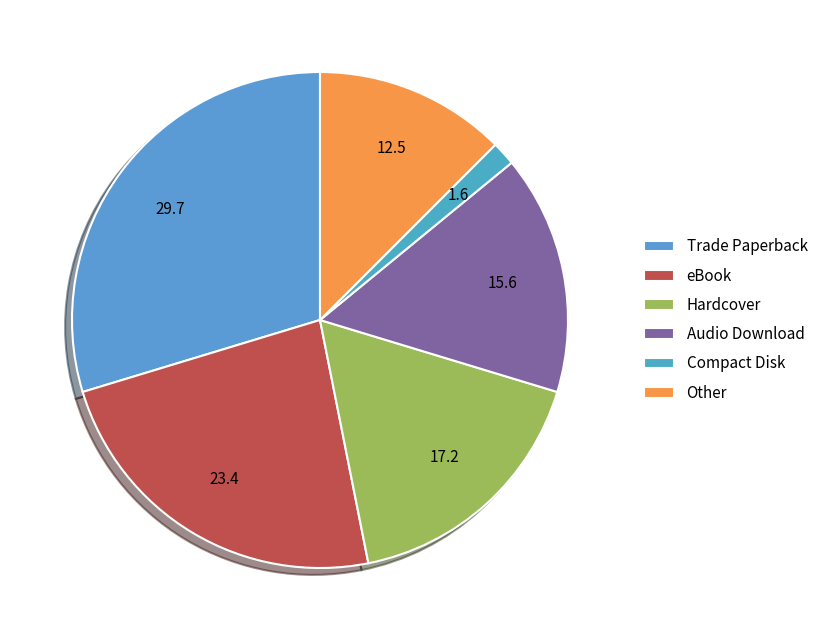

Is it true that Trade Paperback is 30% of the pie?

True